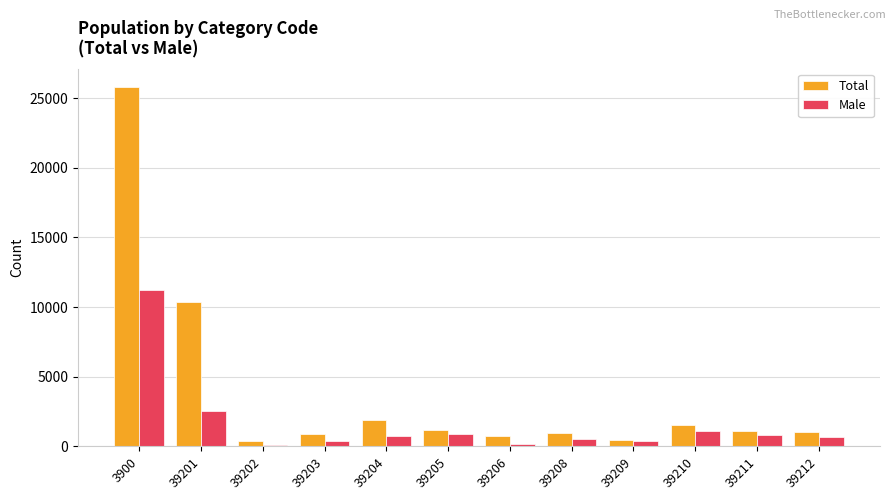

Does the chart contain any negative values?

No